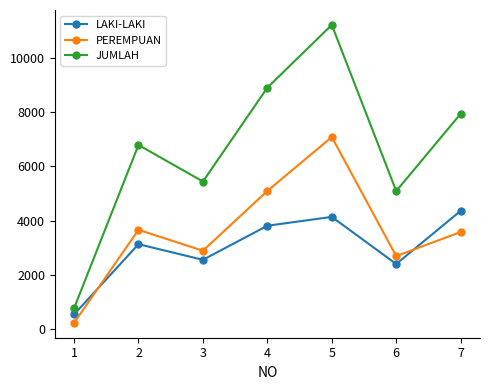

The value of JUMLAH at 2 is 6788. True or false?

True